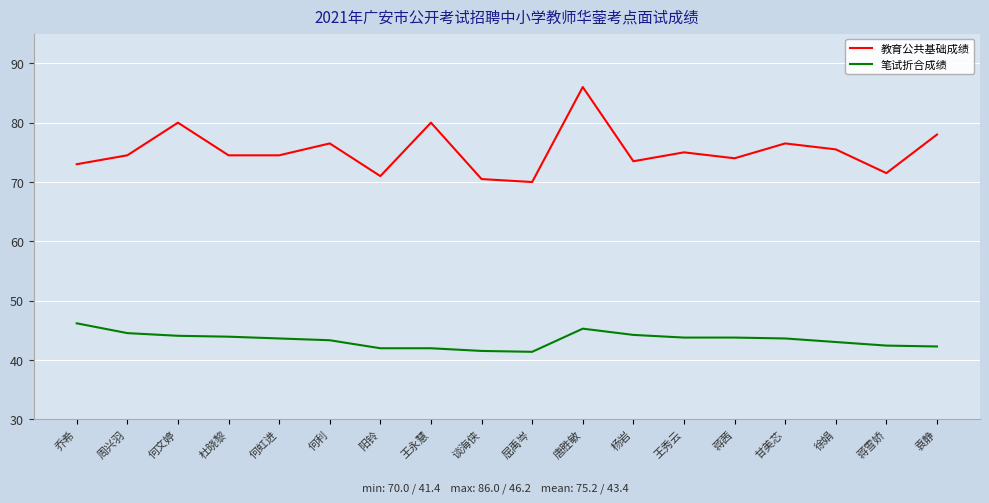

How many series are shown in this chart?

2